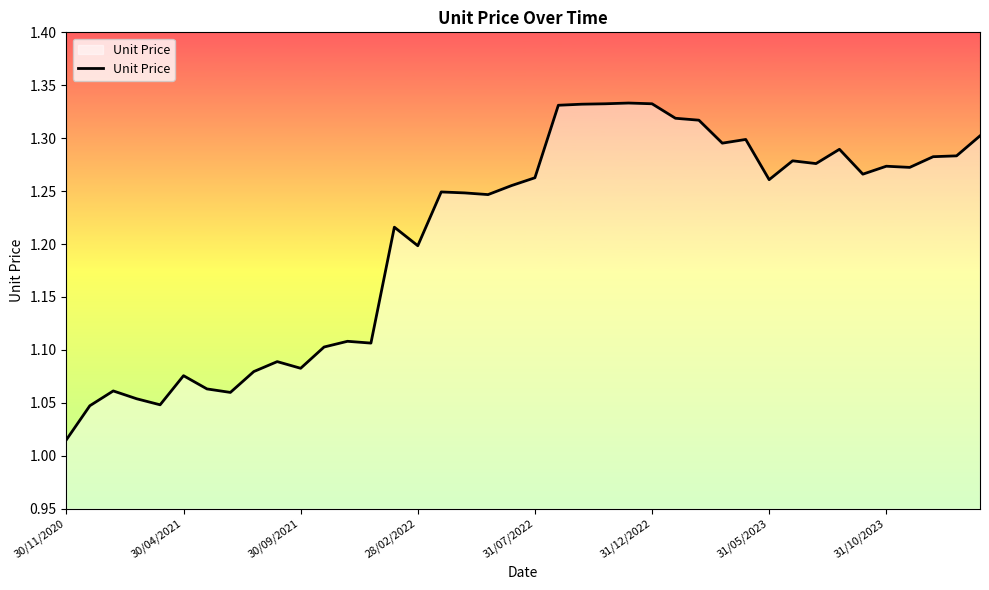

Does the chart have visible grid lines?

No